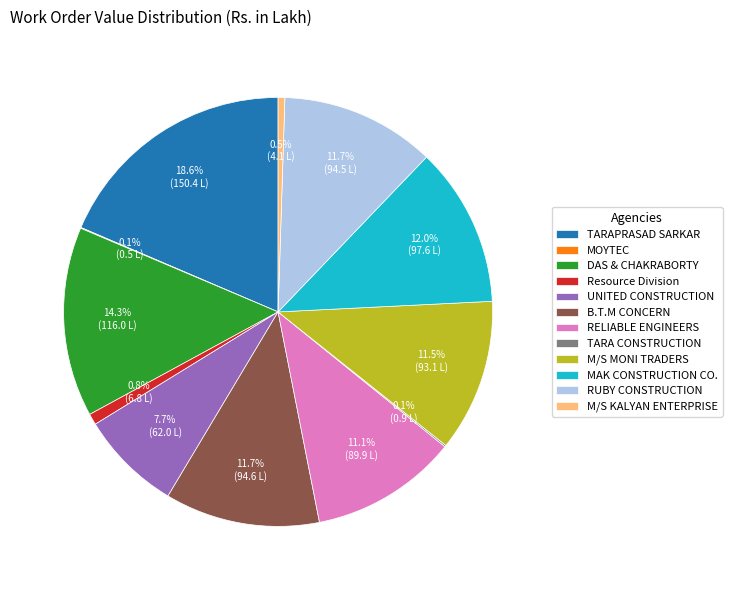

Does Resource Division represent more than half of the total?

No